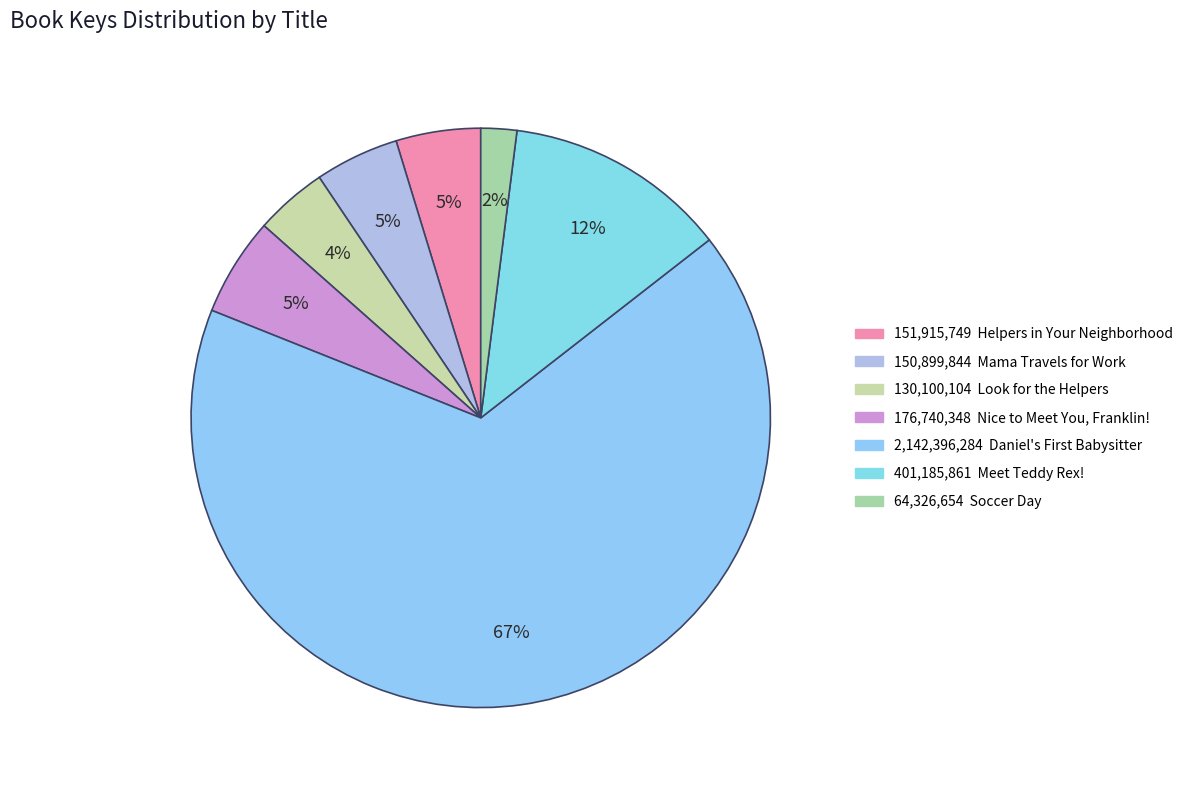

What is the majority slice?

Daniel's First Babysitter